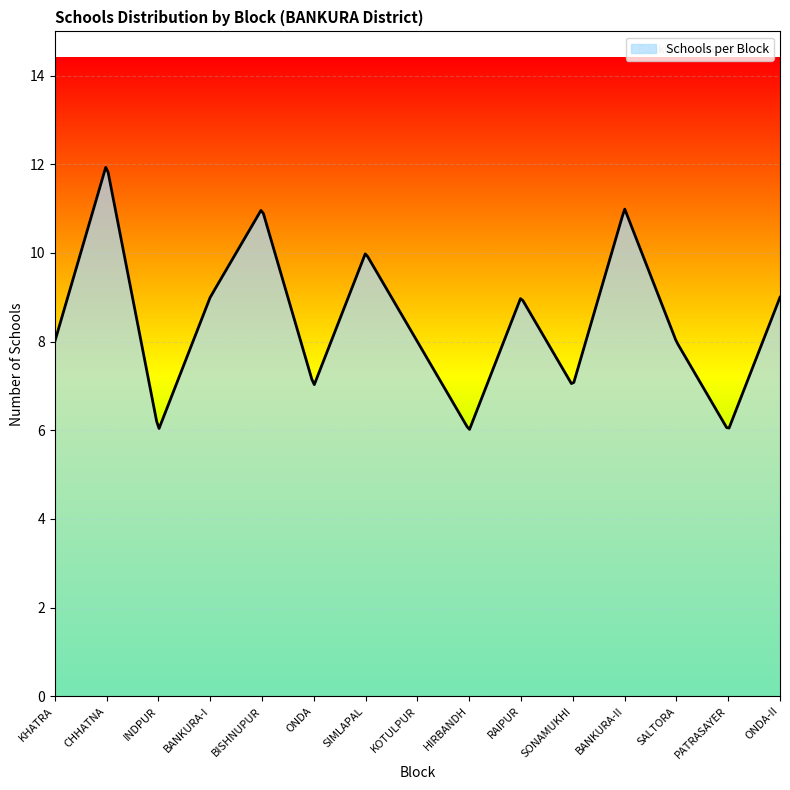

What is the minimum value shown in the chart?

6.0